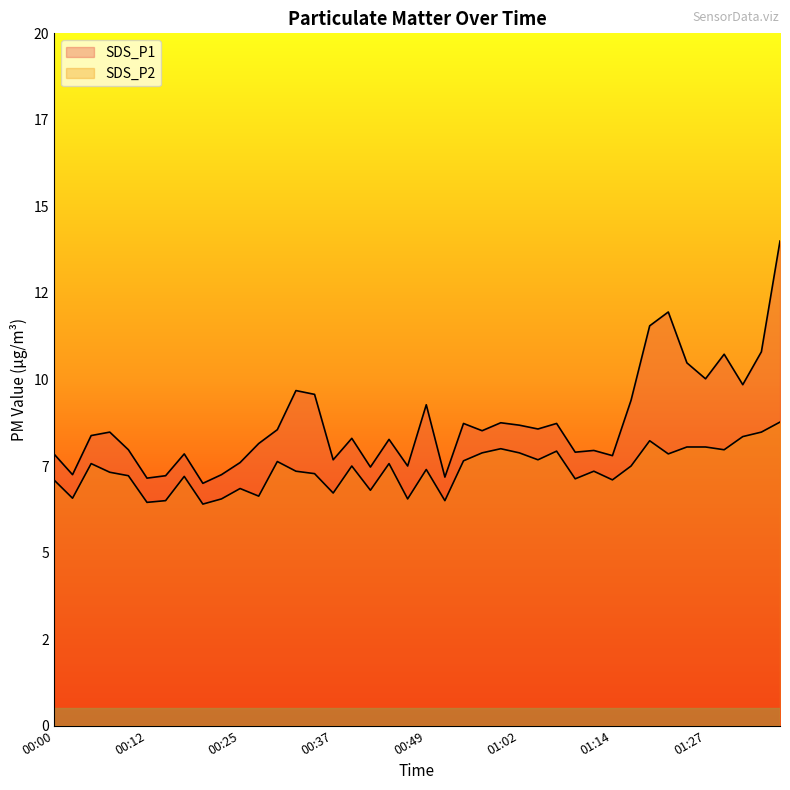

At which category is the sum across all series the highest?

01:37